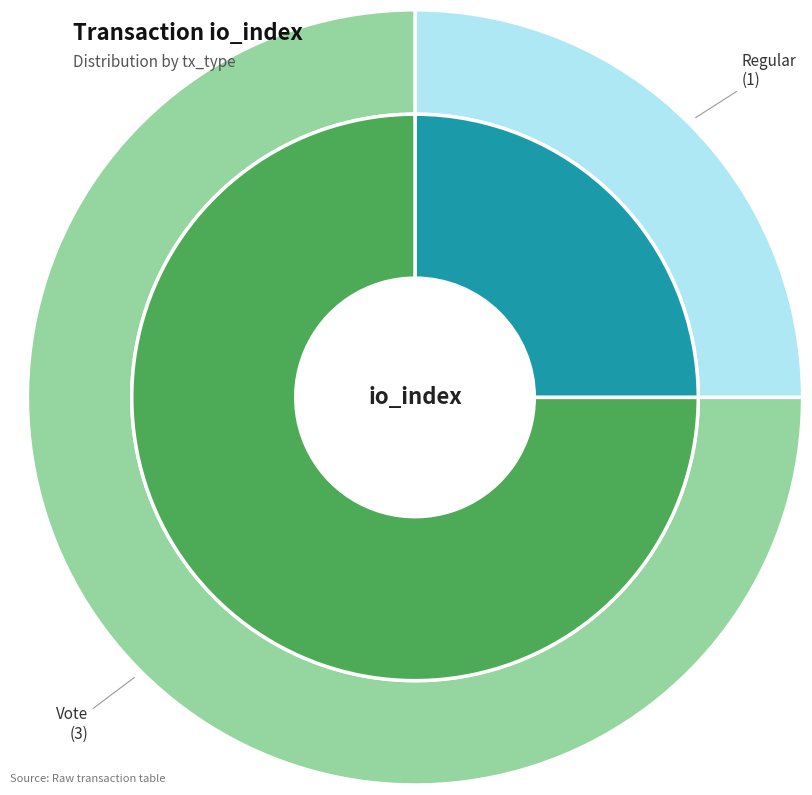

What portion of the pie excludes Regular?

75.0%